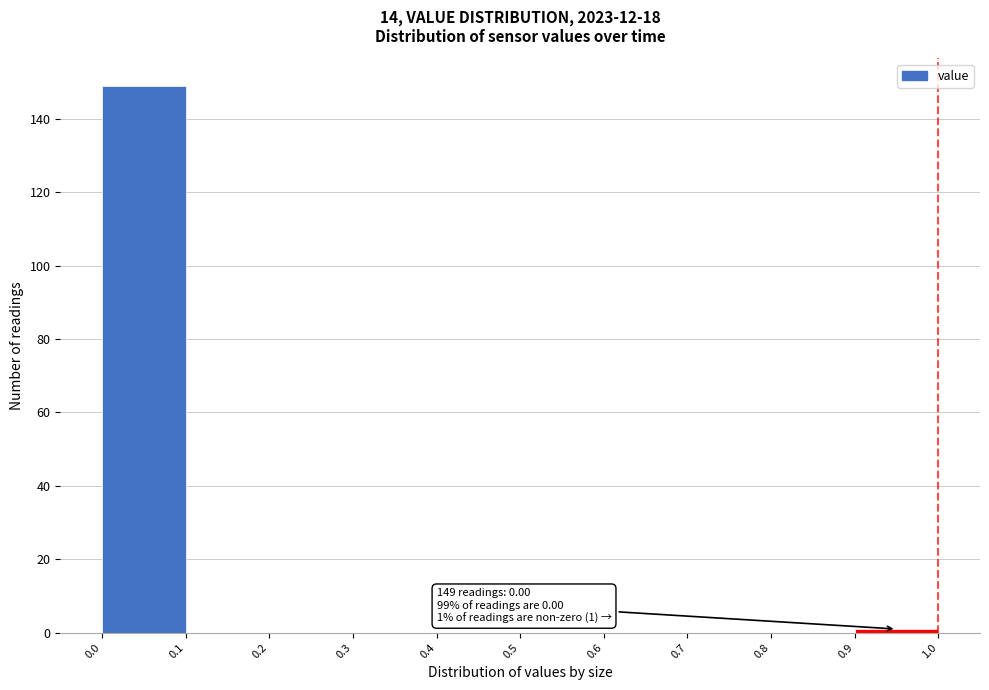

Over which range of the x-axis is the bar tallest?

0.0 to 0.1